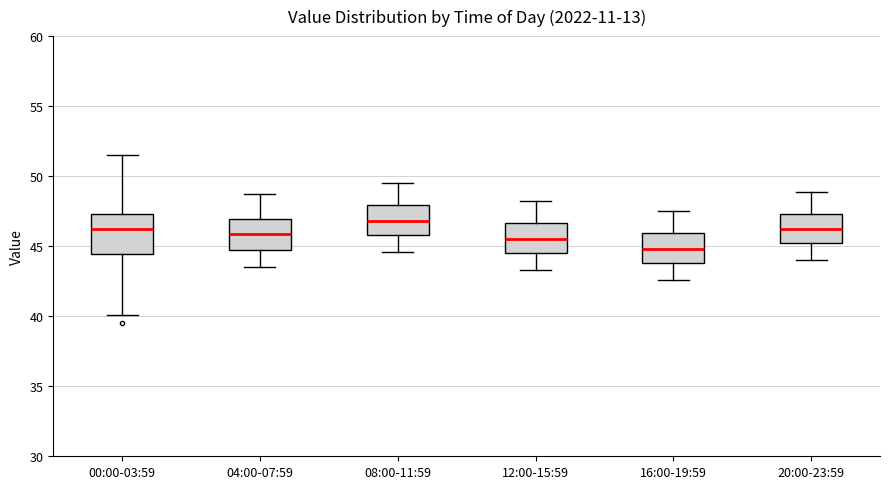

Which box is the tallest, from its lower edge to its upper edge?

00:00-03:59